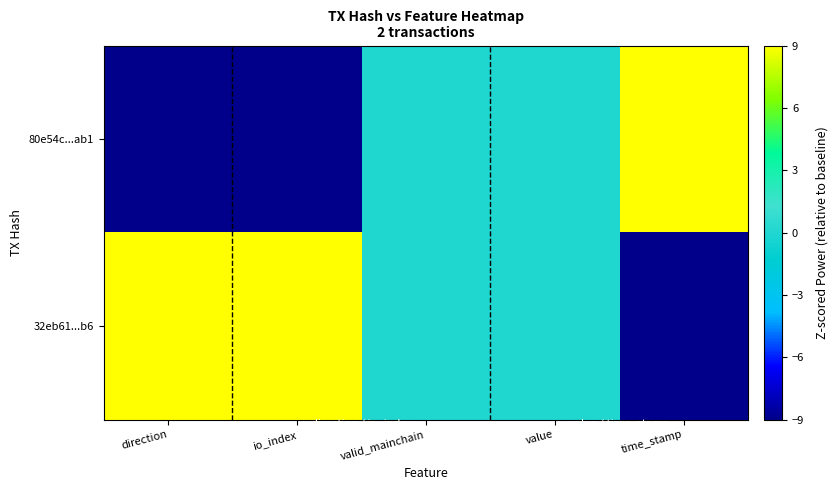

Between direction and time_stamp, which series saw the biggest shift?

80e54c...ab1